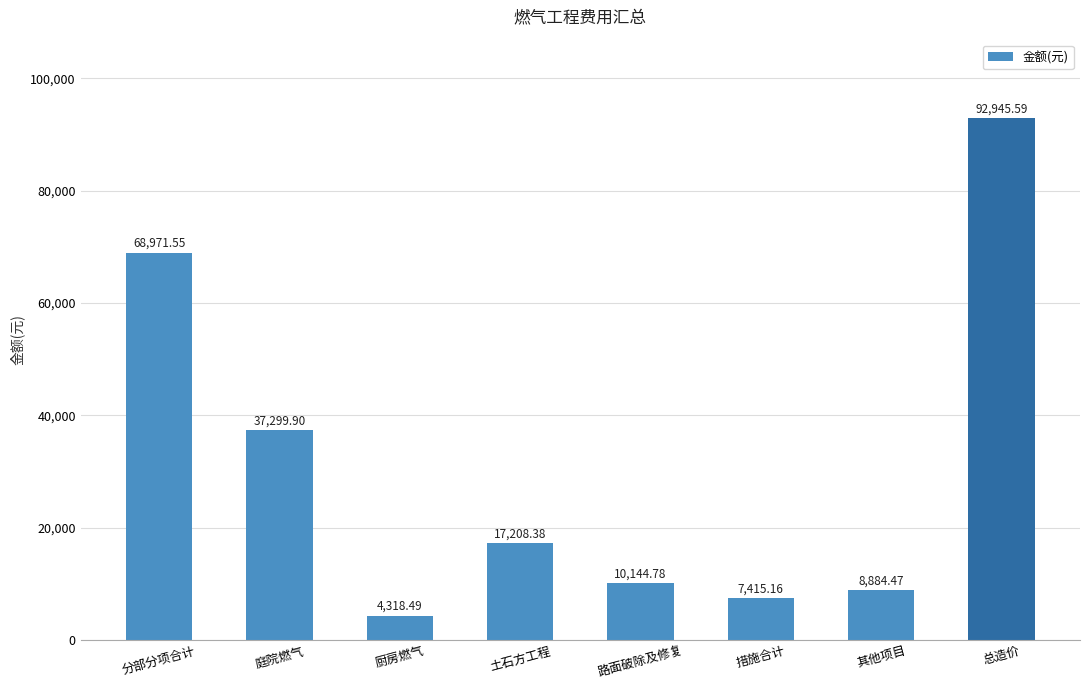

What is the difference between the maximum and minimum values?

88627.1